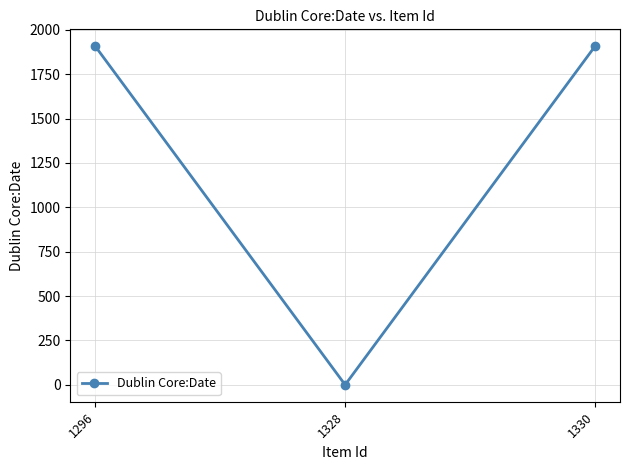

Reading left to right, what are all the values shown in this chart?

1296=1907	1328=0	1330=1907